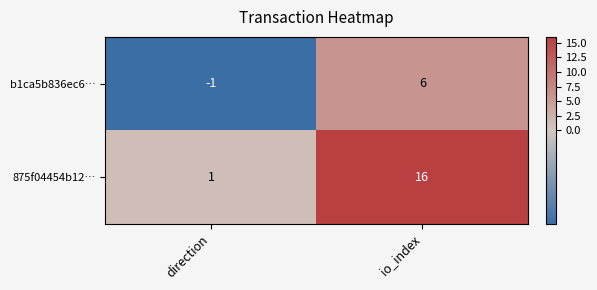

What is the spread (max minus min) of values at direction?

2